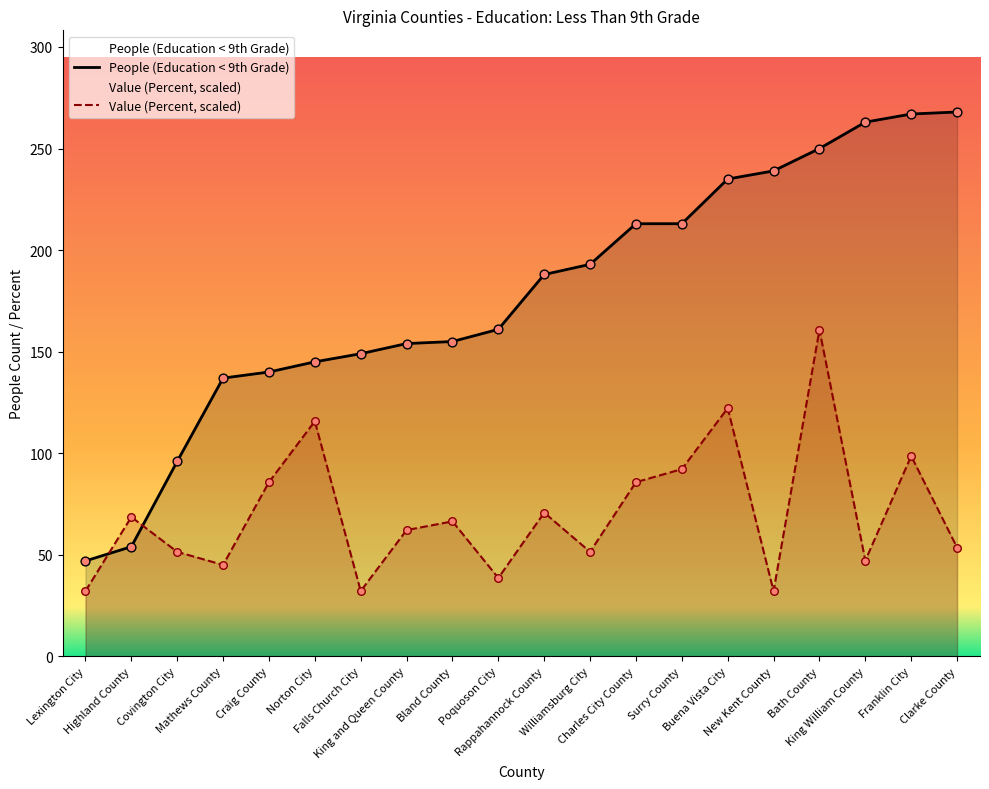

Is the value of People (Education < 9th Grade) at Surry County greater than the value of Value (Percent, scaled) at Franklin City?

Yes